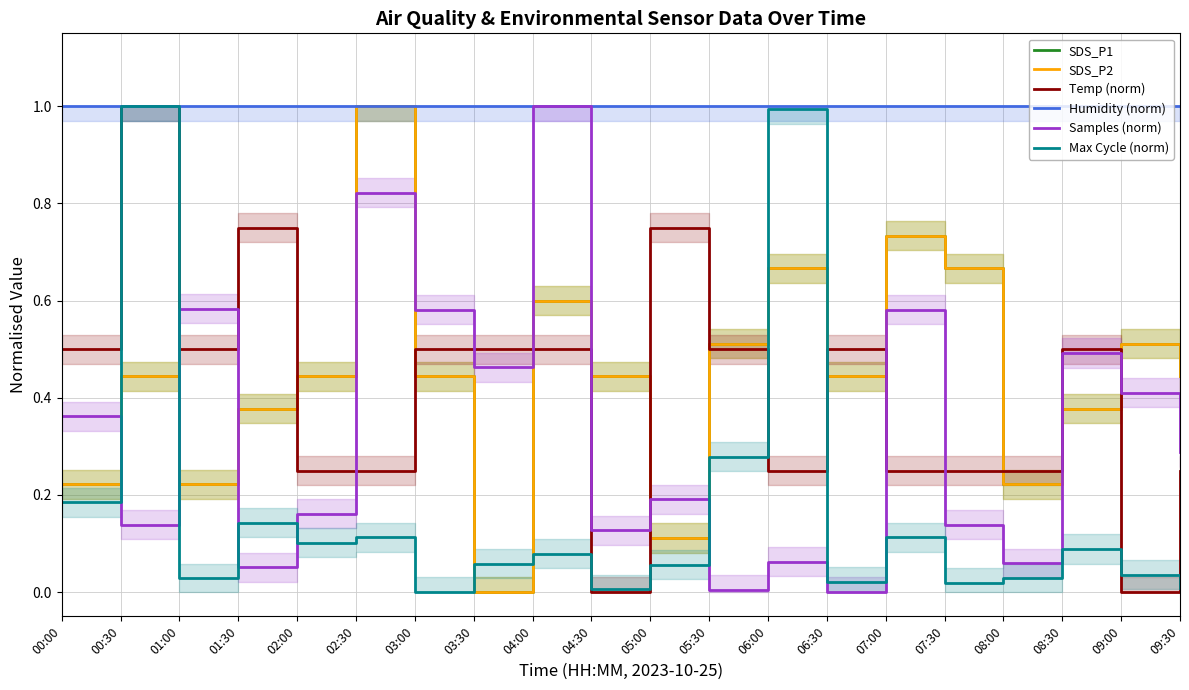

How many categories are shown in the chart?

20